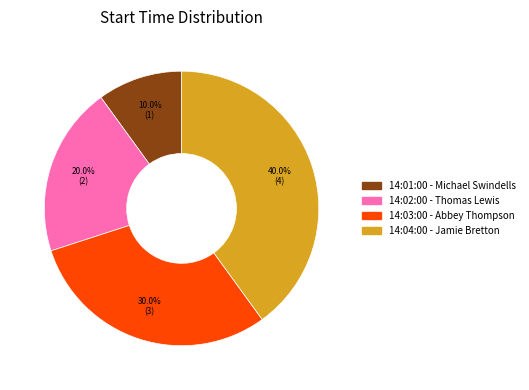

To the nearest percent, what percentage of the pie is 14:04:00?

40%